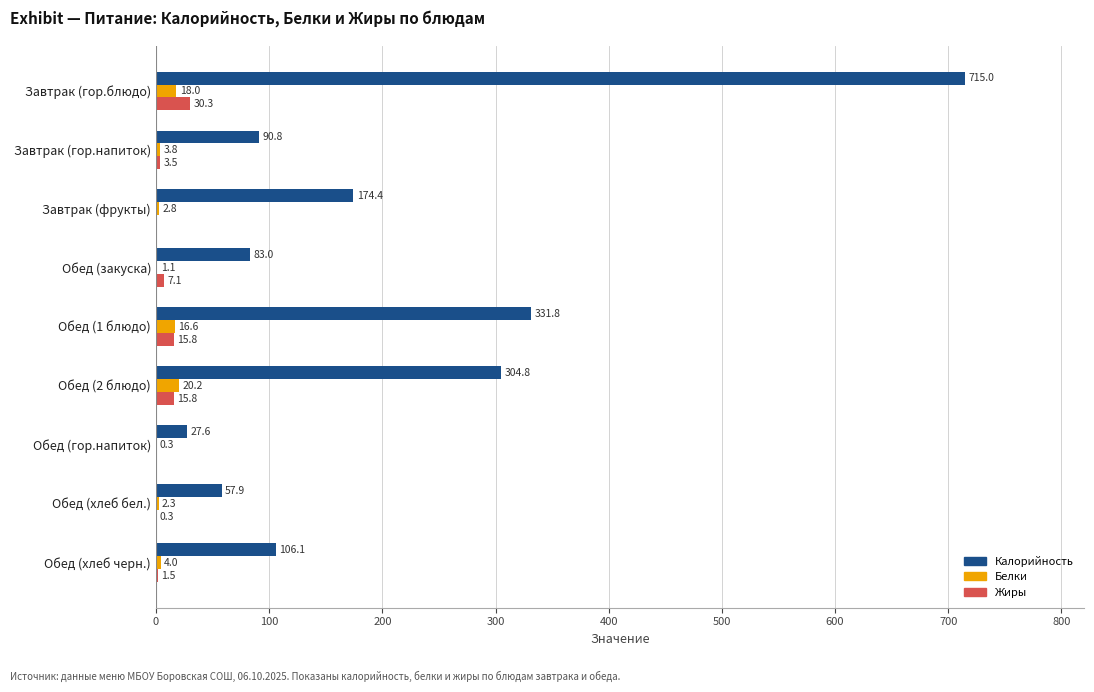

What are all the series names shown in the legend?

Калорийность, Белки, Жиры